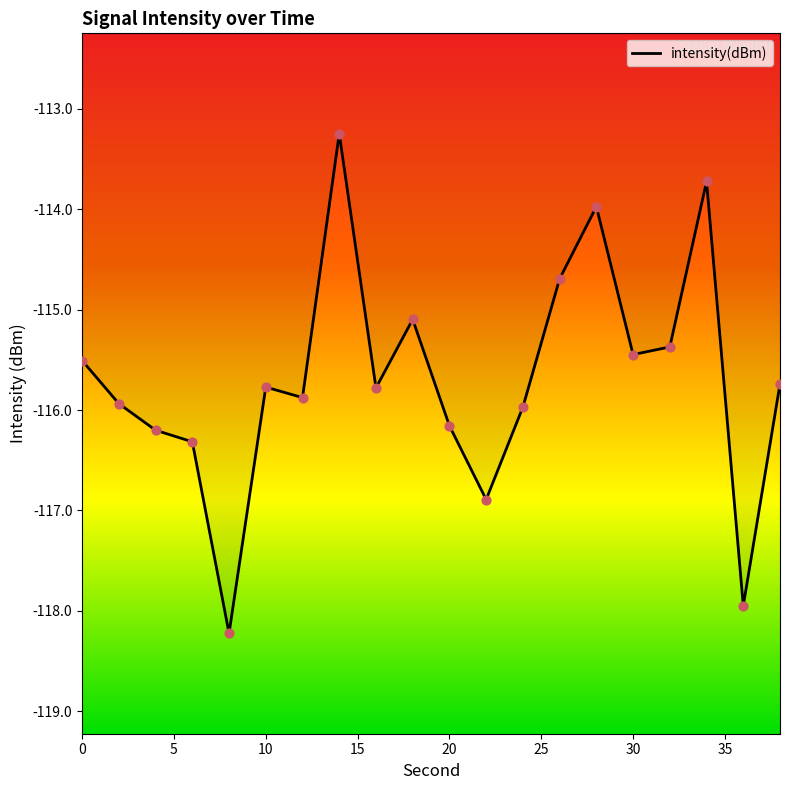

What is the smallest value displayed?

-118.2